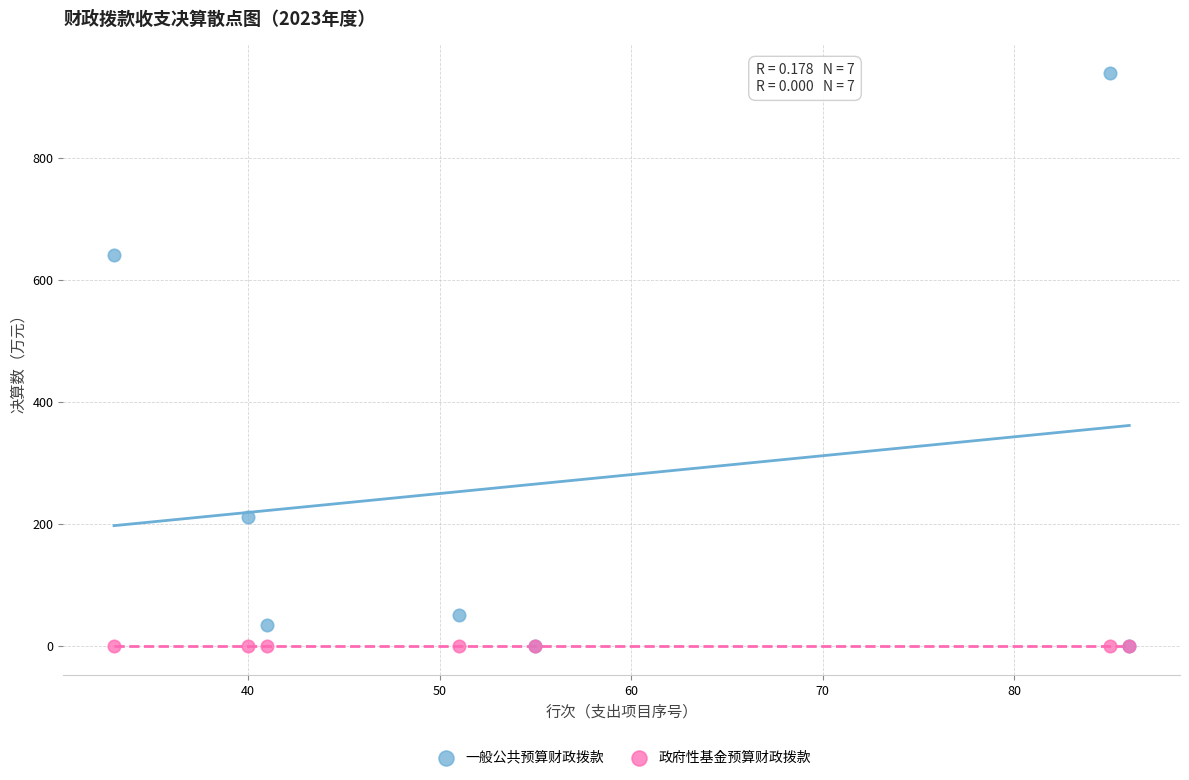

Across all series, what Y value is closest to 469?

641.6